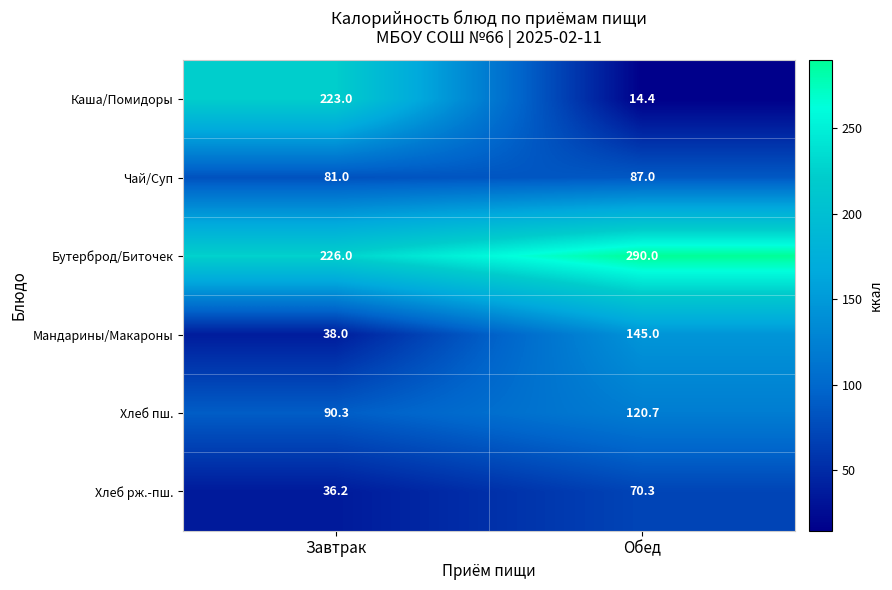

Count the number of data series in this chart.

6